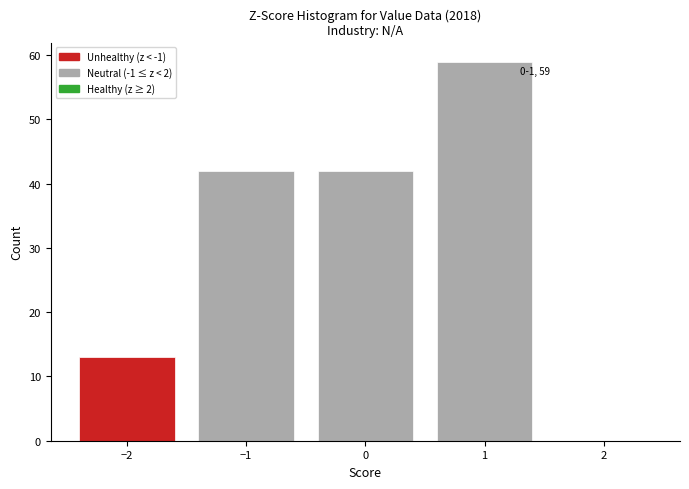

Which range on the x-axis has the tallest bar?

0.5 to 1.5